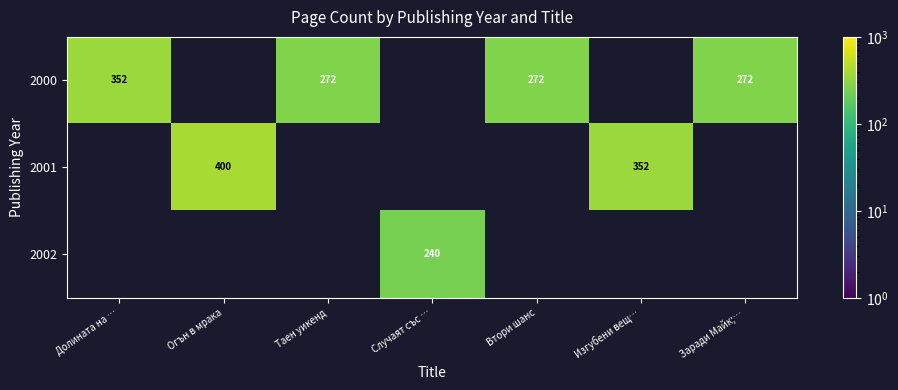

What is the sum of the 2001 values at Изгубени вещ… and Огън в мрака?

752